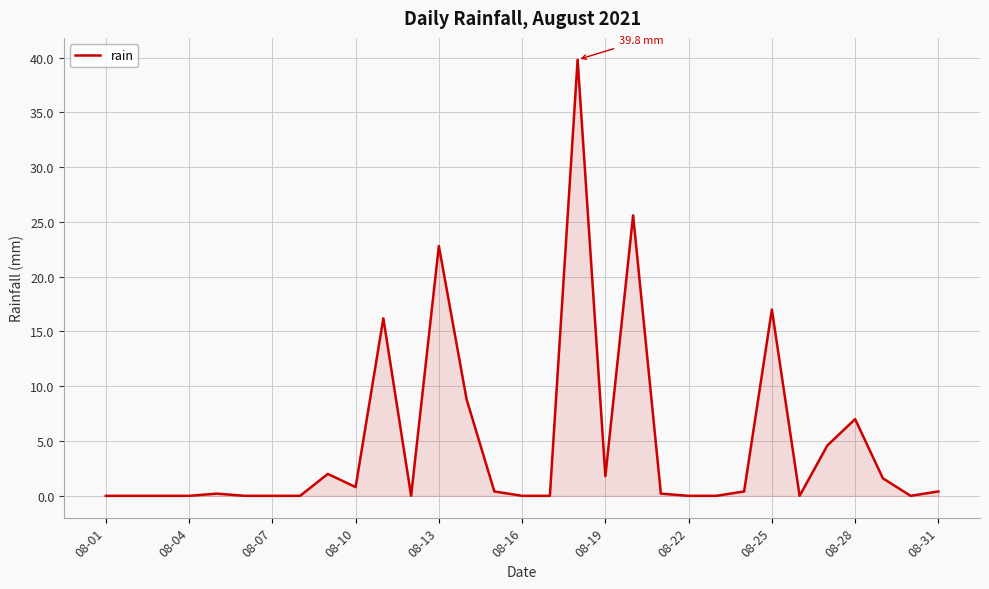

What is the maximum value shown in the chart?

39.8